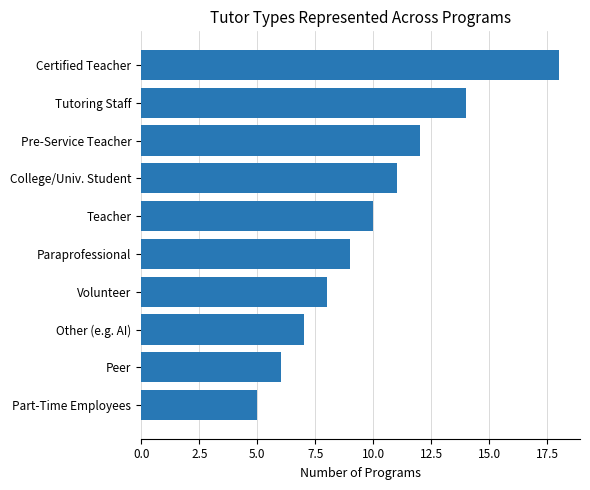

Rank the categories by value from highest to lowest.

Certified Teacher, Tutoring Staff, Pre-Service Teacher, College/Univ. Student, Teacher, Paraprofessional, Volunteer, Other (e.g. AI), Peer, Part-Time Employees